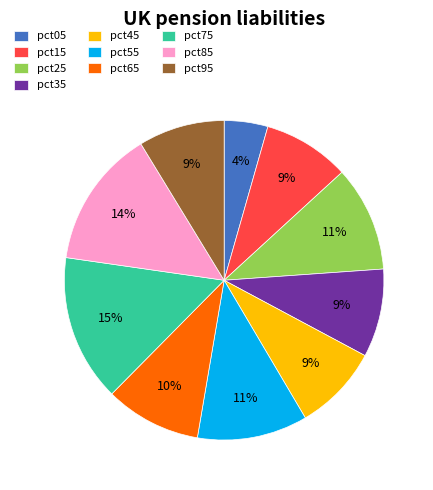

To the nearest percent, what is the combined percentage of pct15 and pct65?

19%